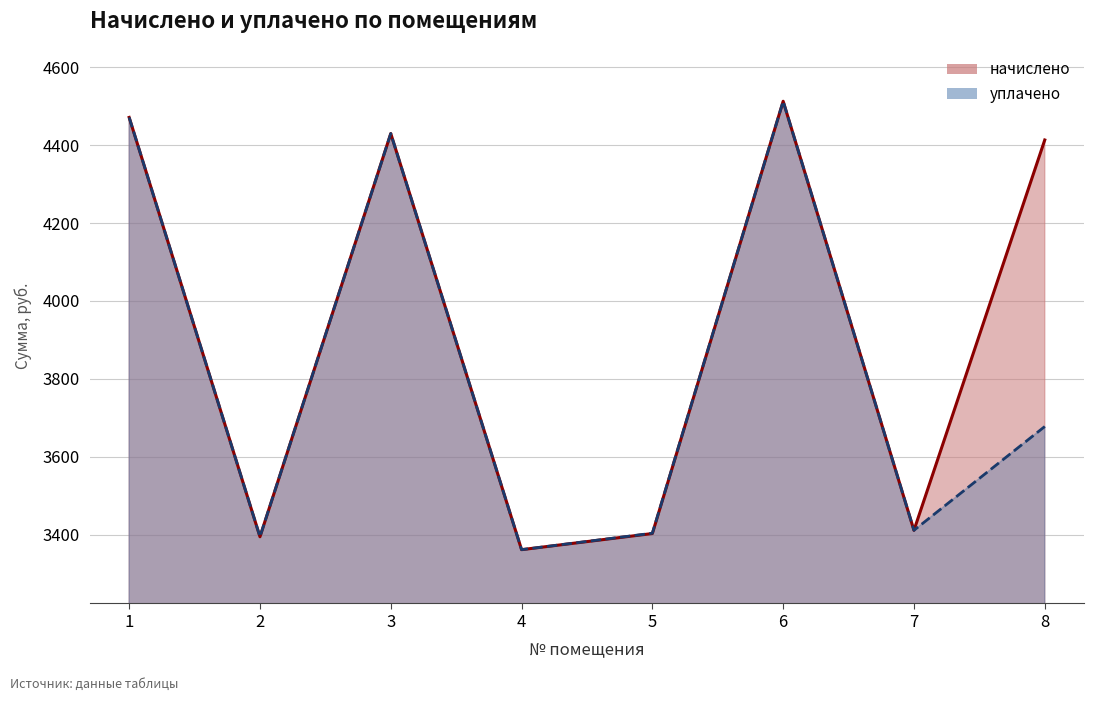

The начислено_line series shows 1237.7 at 5. True or false?

False